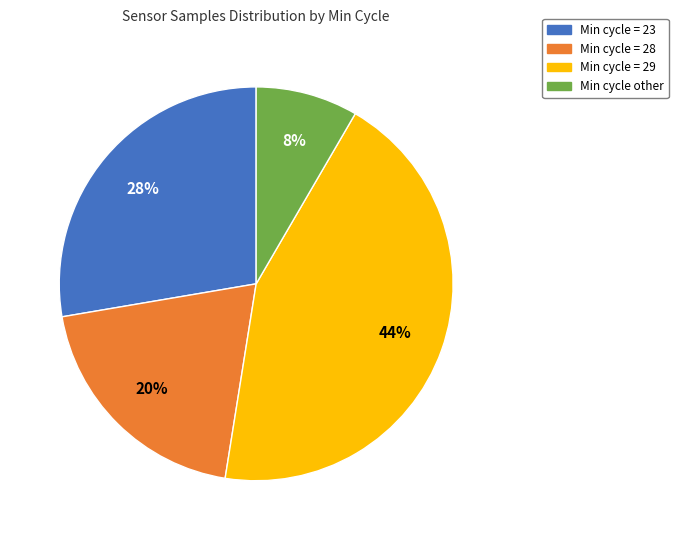

Which slice is the smallest?

Min cycle other